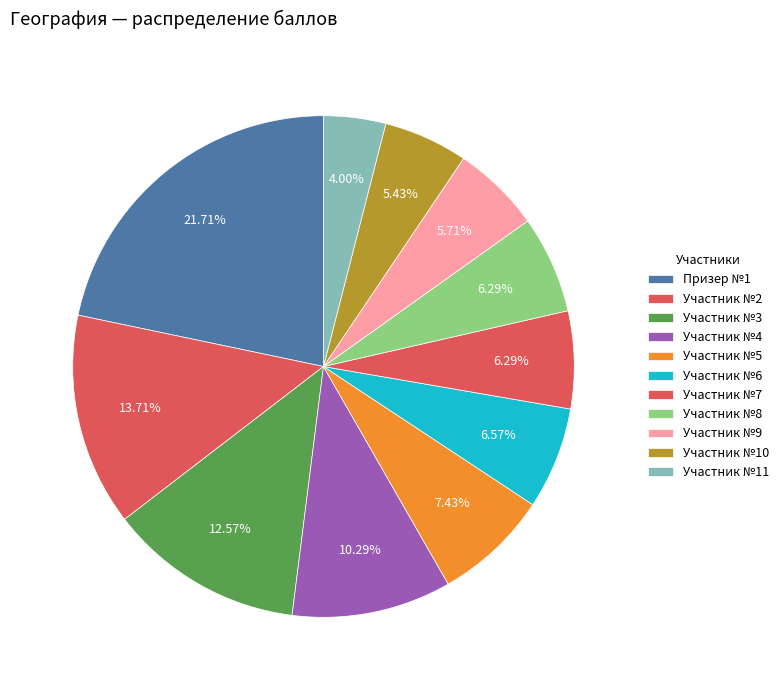

Count the number of slices in the pie.

11